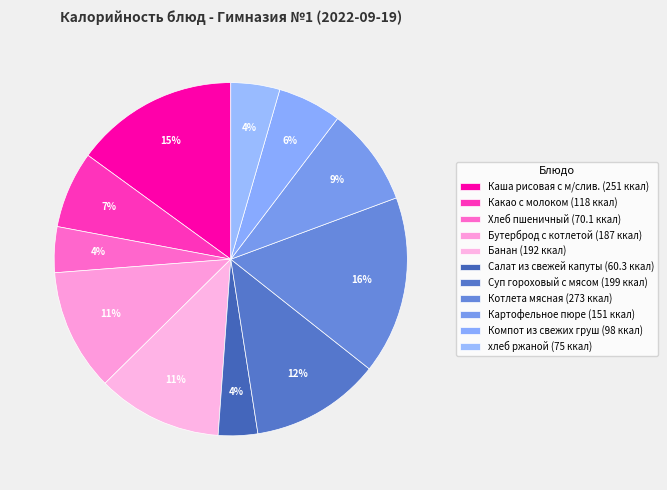

Does any single category account for the majority?

No